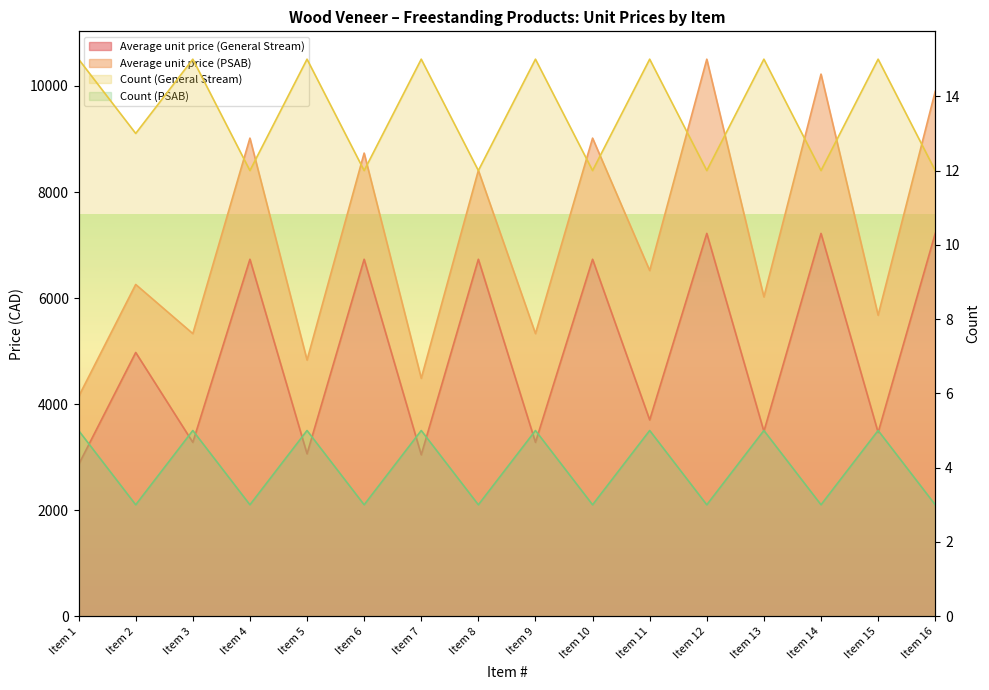

What is the value of the Count (PSAB) point at the 3rd from the left?

5.0